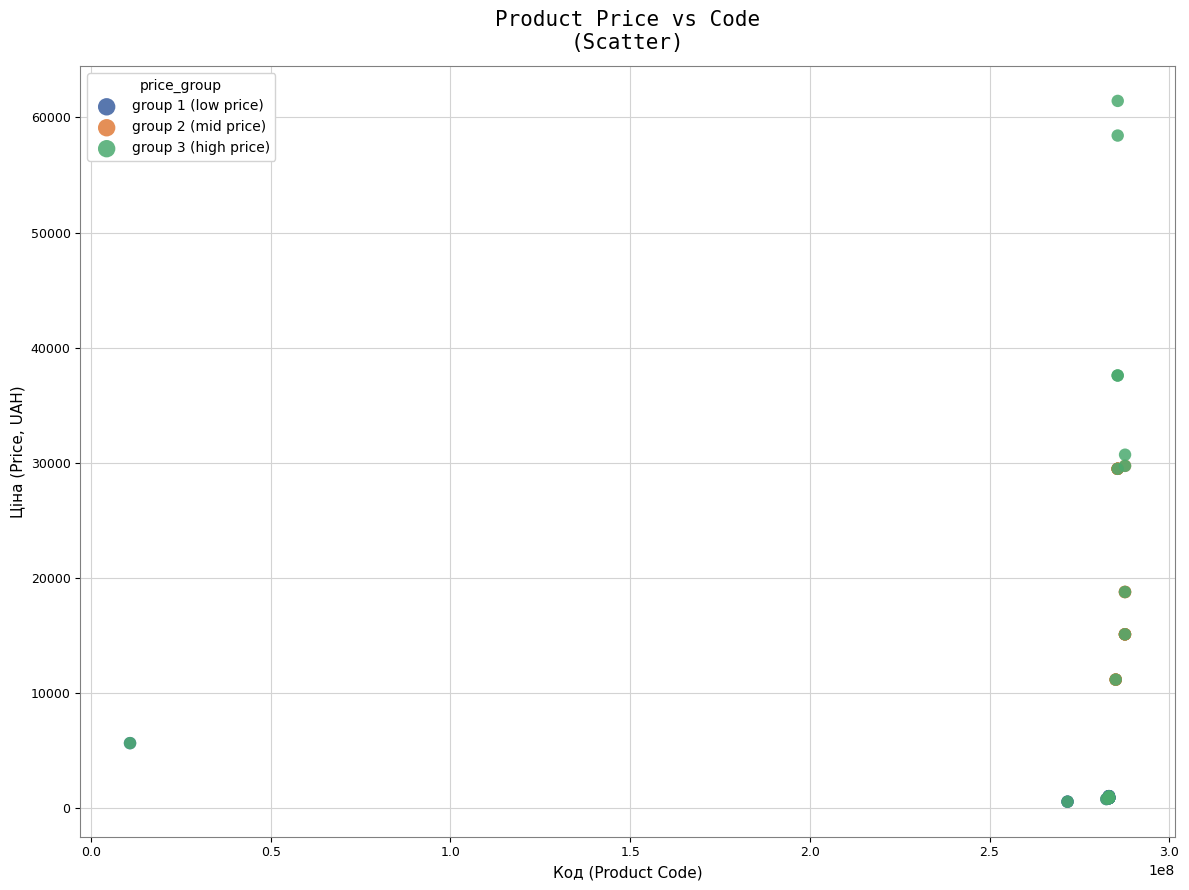

Which series has the widest spread of Y values?

group 3 (high price)